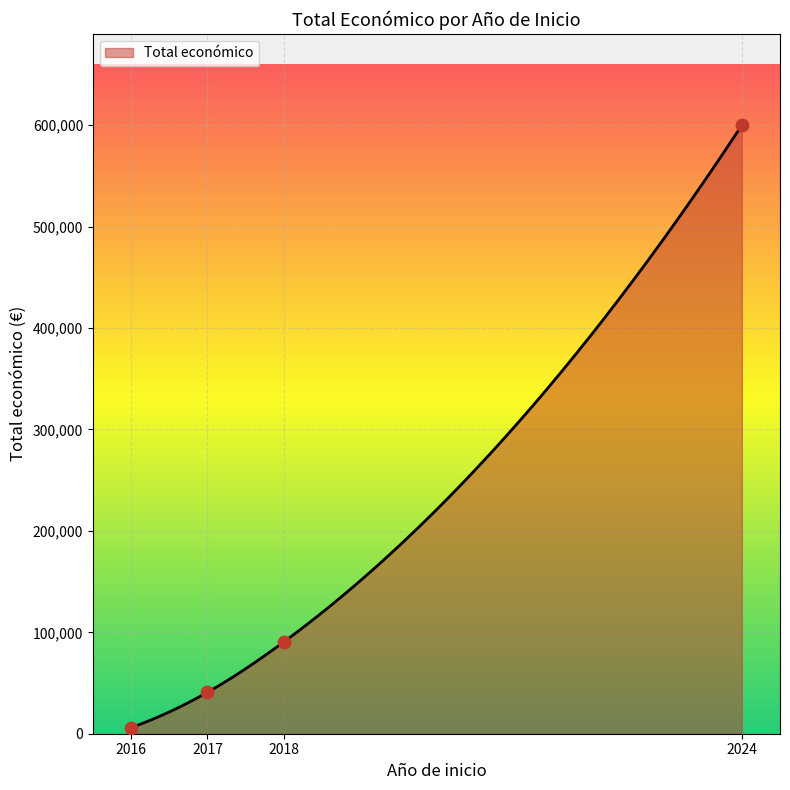

What is the change in value from 2024 to 2018?

-509526